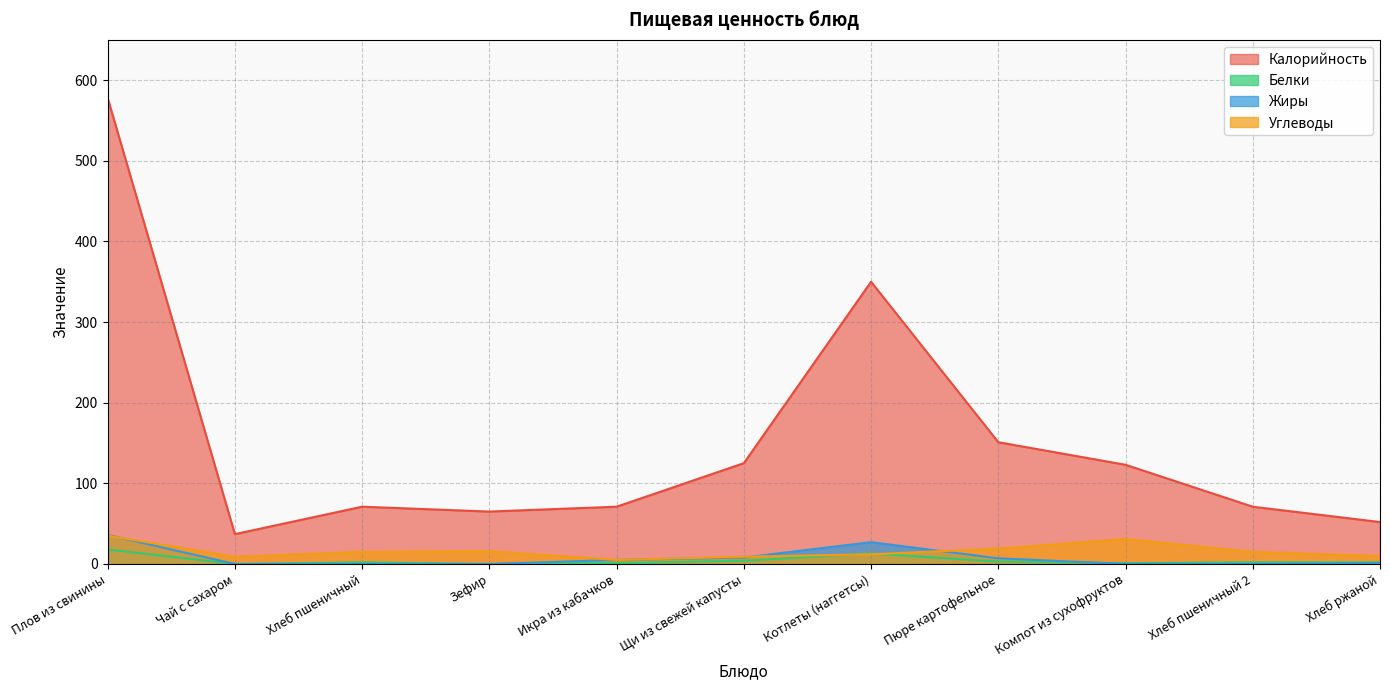

How many lines are shown in the chart?

4